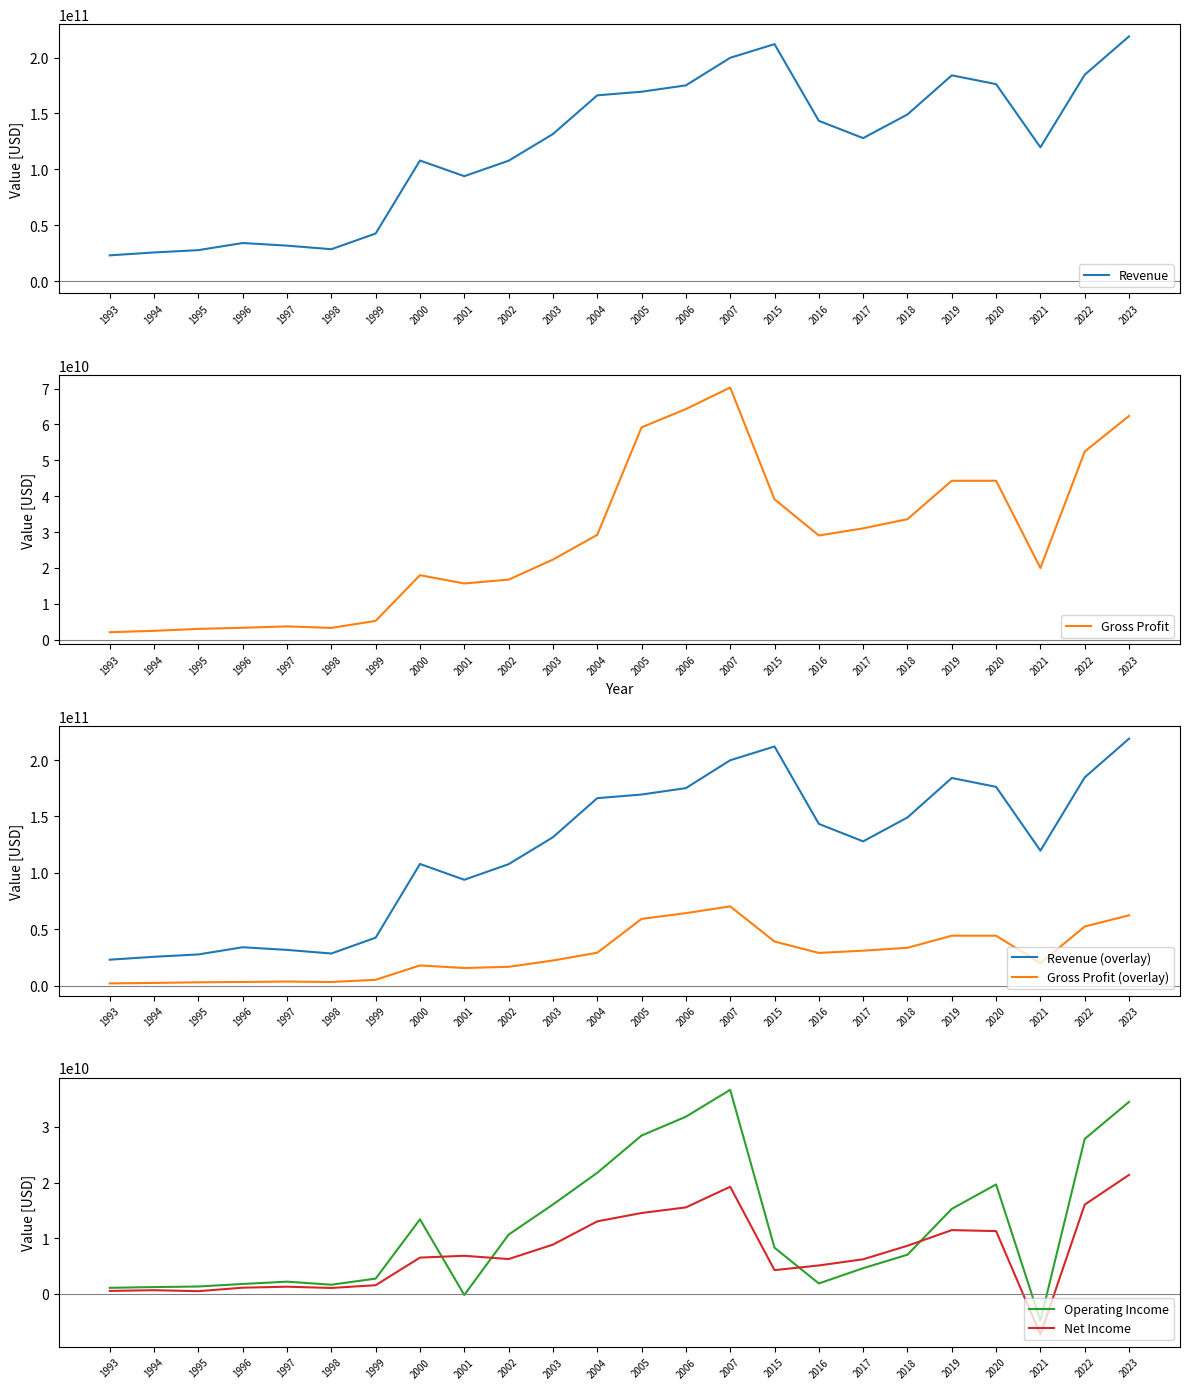

What is the minimum value shown in the chart?

-7336000000